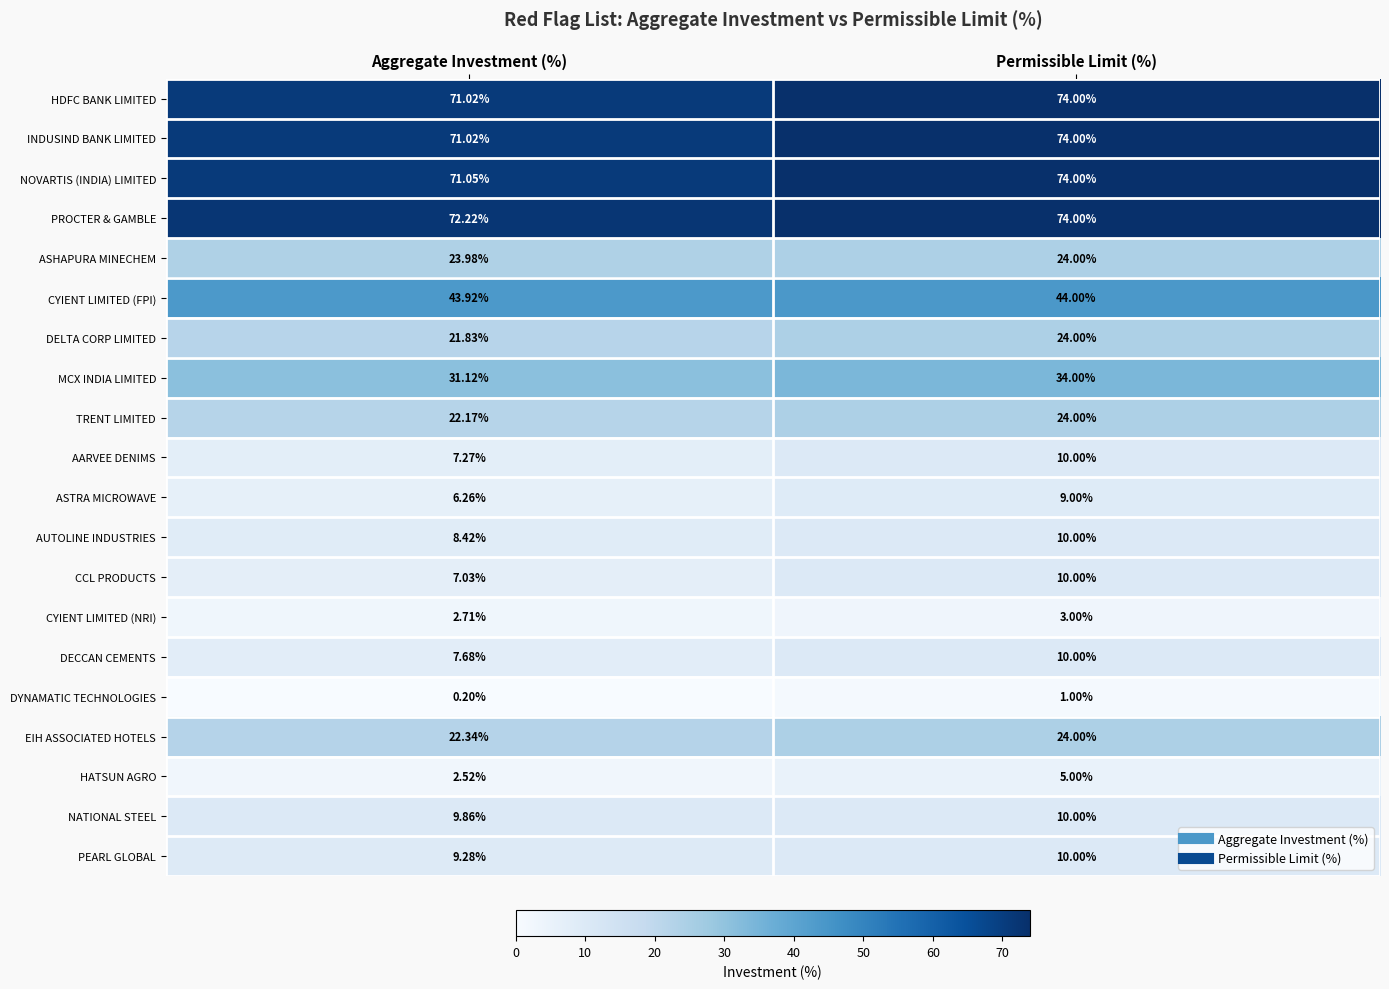

At which category is the sum across all series the highest?

Permissible Limit (%)